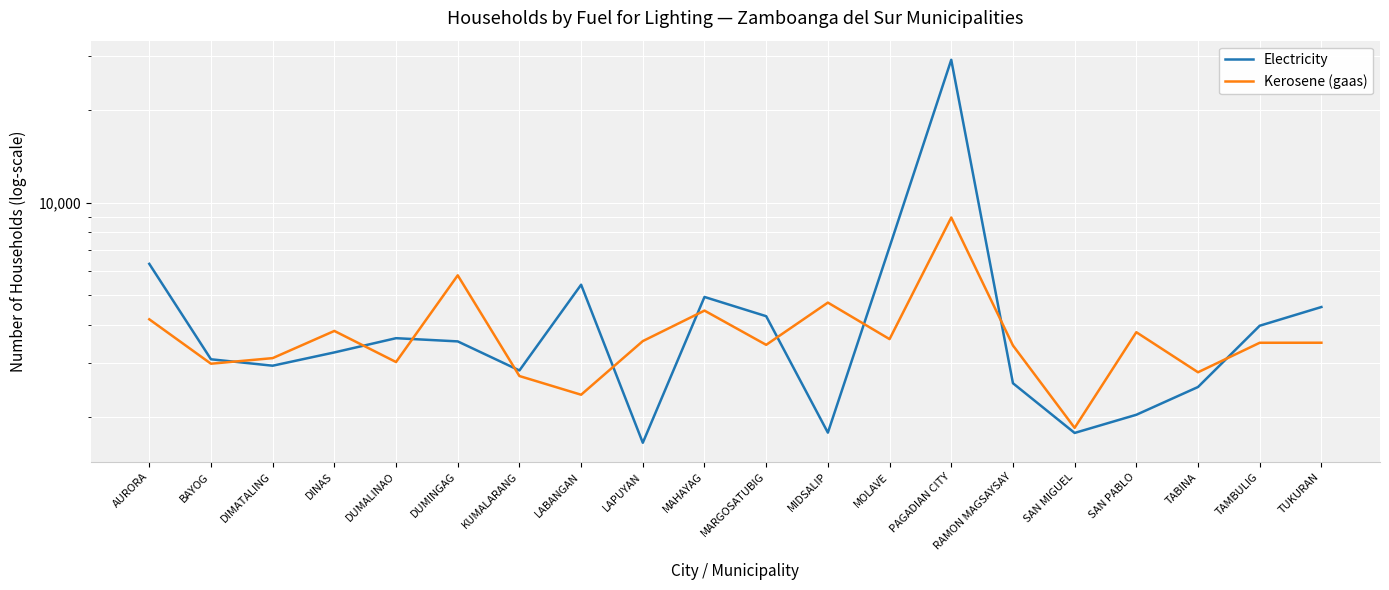

How many lines are shown in the chart?

2